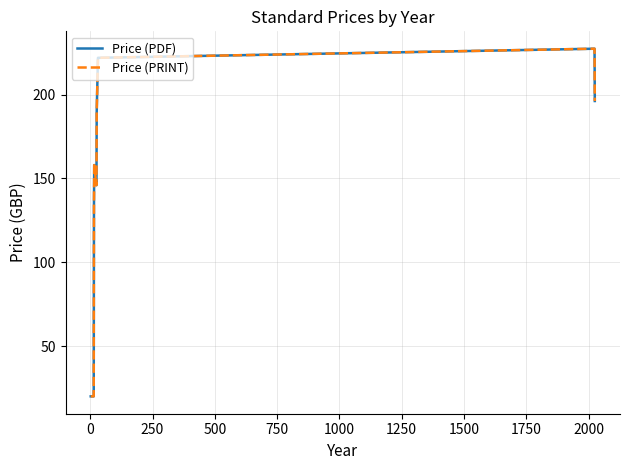

Is this an area chart (filled region under the line)?

No